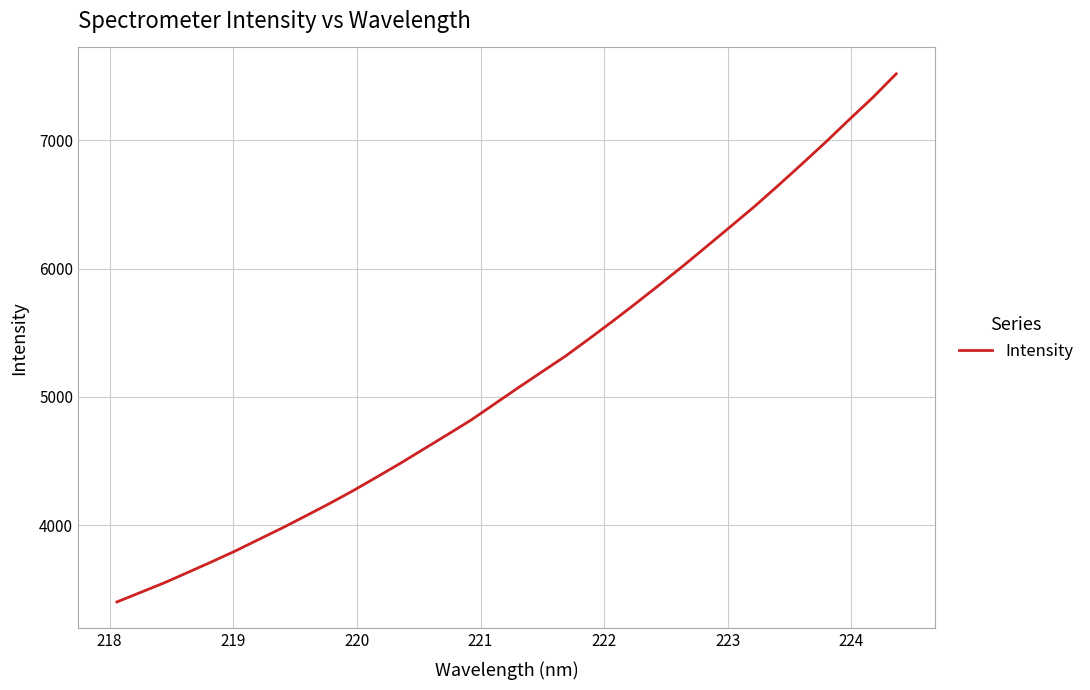

What is the difference between the second highest and second lowest values?

3856.4